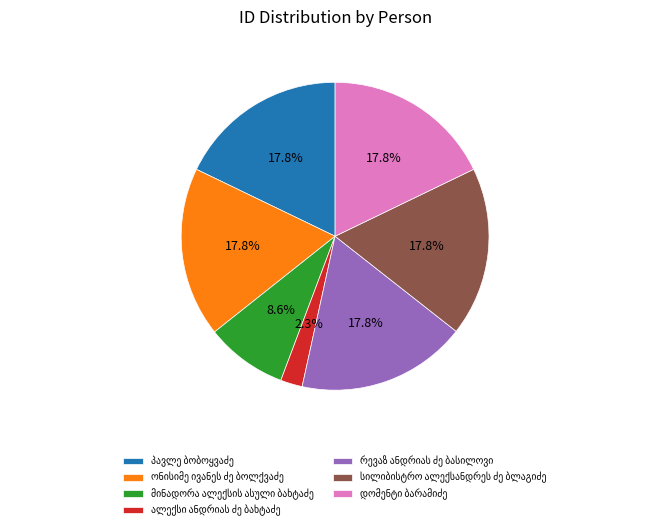

Is there any slice that represents more than half of the pie?

No